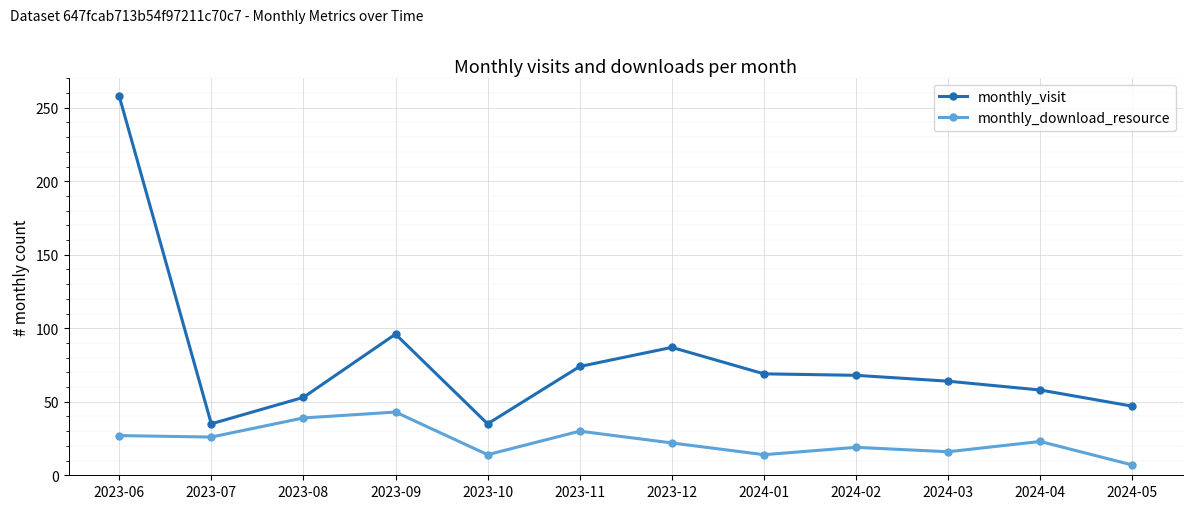

Which label corresponds to the largest value in the chart?

2023-06